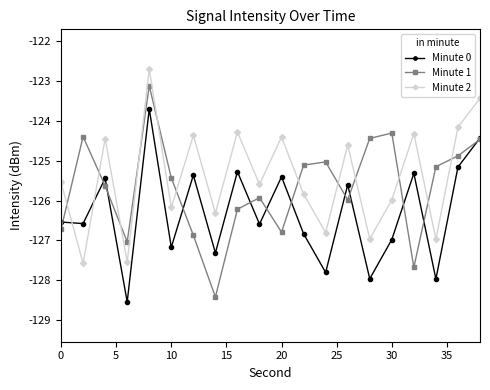

Which series has the largest total across all categories?

Minute 2